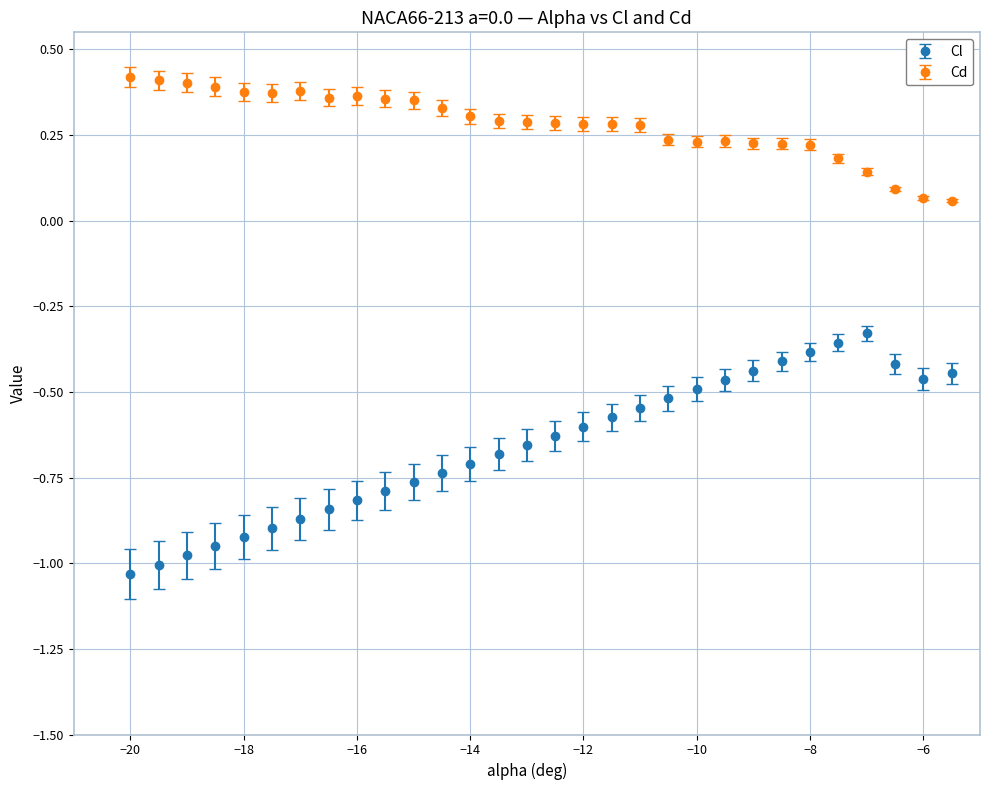

At how many categories does at least one series exceed 0?

30